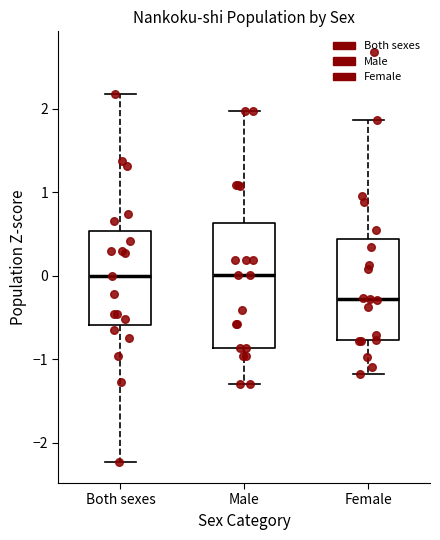

Reading left to right, read every box against the y-axis: the position of its median line, the range the box covers, and the ends of its whiskers. The values are not printed on the chart, so give them approximately, as read against the axis.

Both sexes: median 0.0, box -0.6 to 0.5, whiskers -2.2 to 2.2
Male: median 0.0, box -0.9 to 0.6, whiskers -1.3 to 2.0
Female: median -0.3, box -0.8 to 0.4, whiskers -1.2 to 1.9